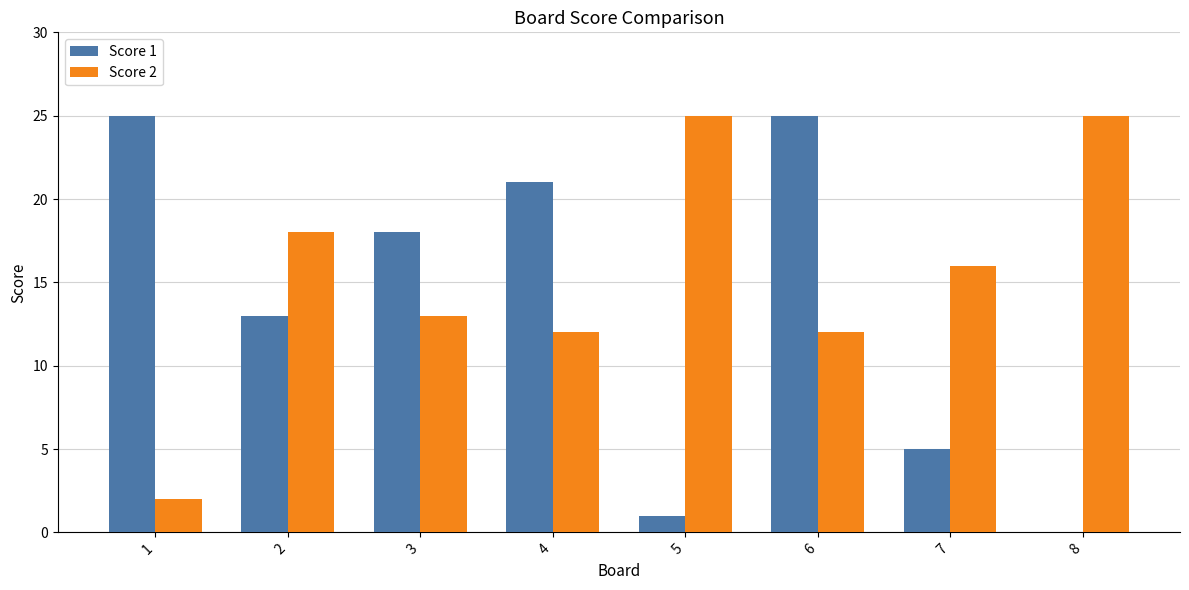

What are all the series names shown in the legend?

Score 1, Score 2